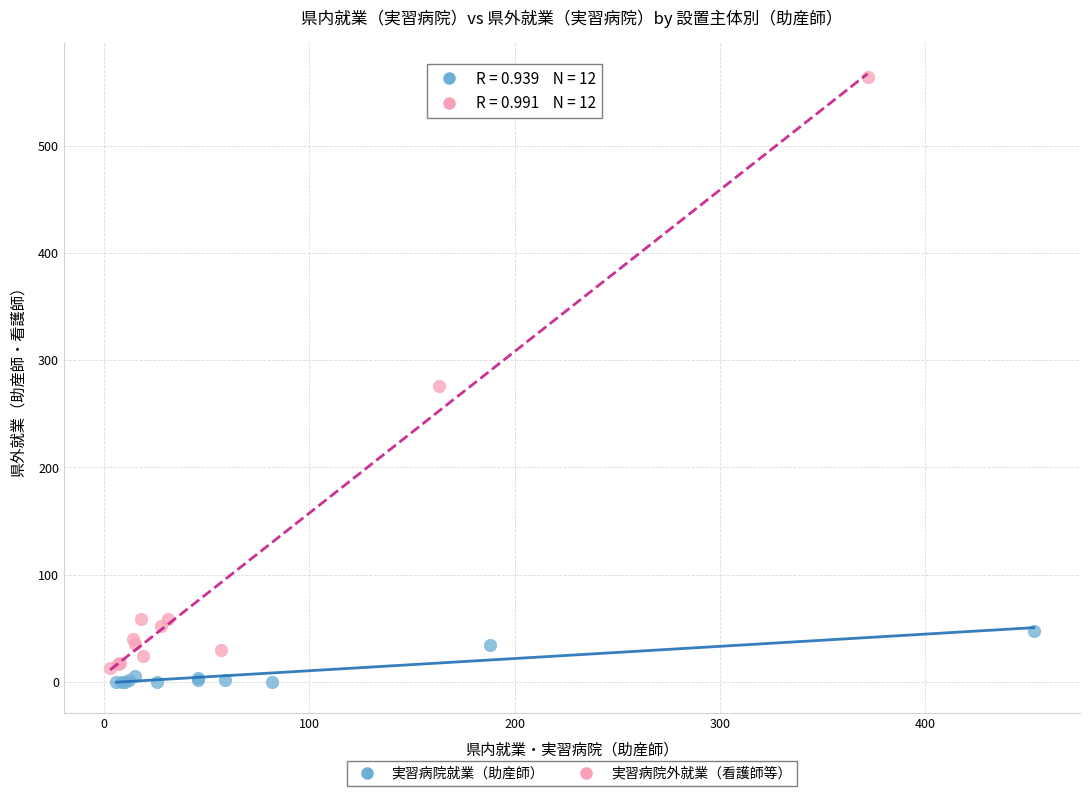

Which series contains the highest Y value?

実習病院外就業（看護師等）